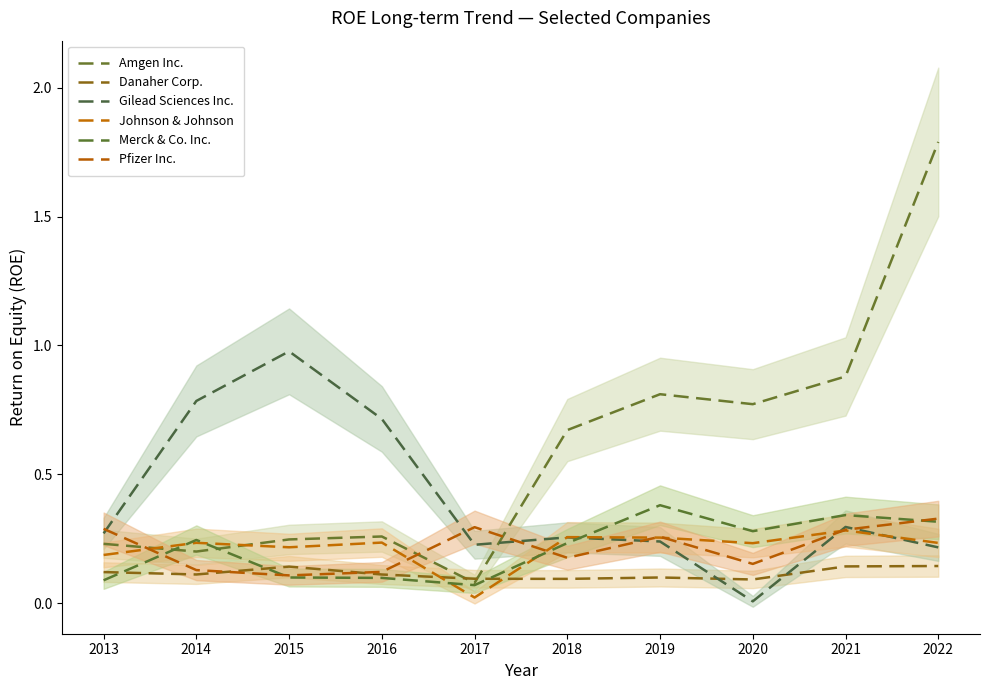

What is the value of the Merck & Co. Inc. point at the 3rd from the left?

0.1